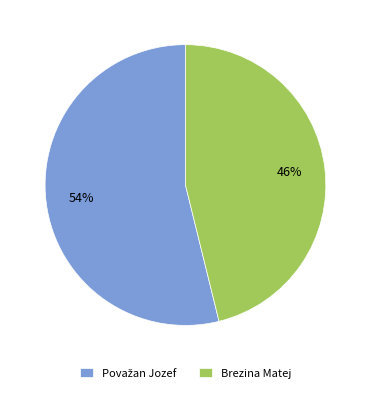

True or false: Brezina Matej accounts for 51% of the total.

False